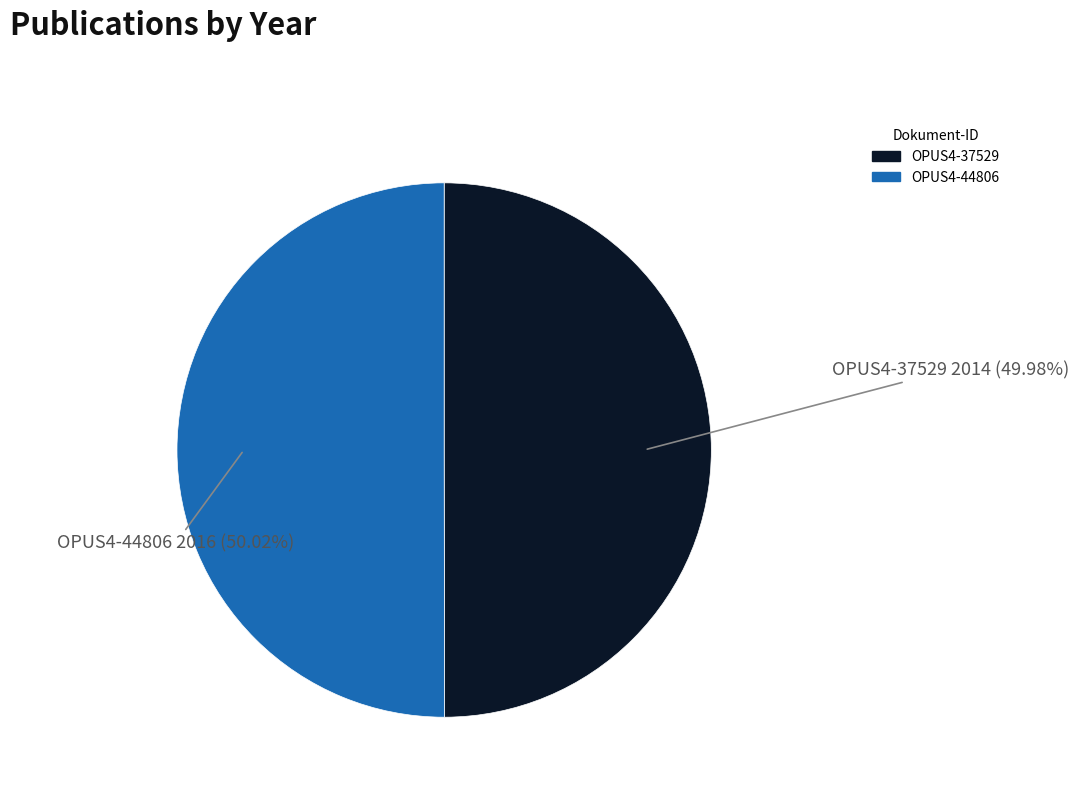

To the nearest percent, what is the combined percentage of OPUS4-44806 and OPUS4-37529?

100%